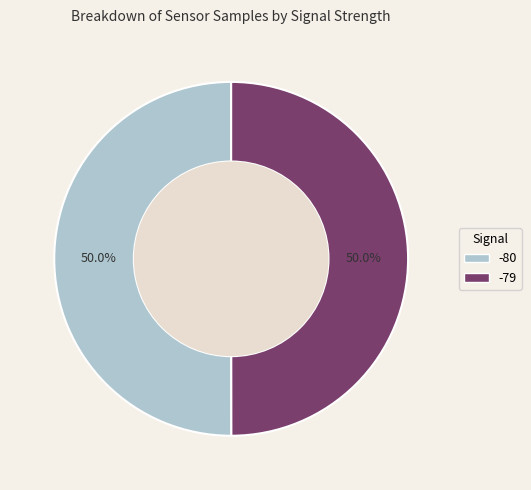

How many slices are in this pie chart?

2